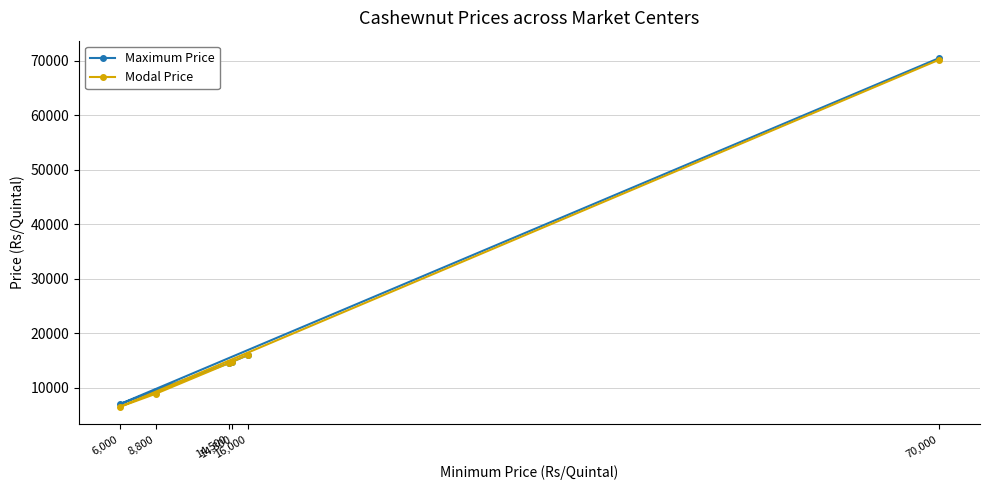

At which label does Modal Price first exceed 14800?

16,000